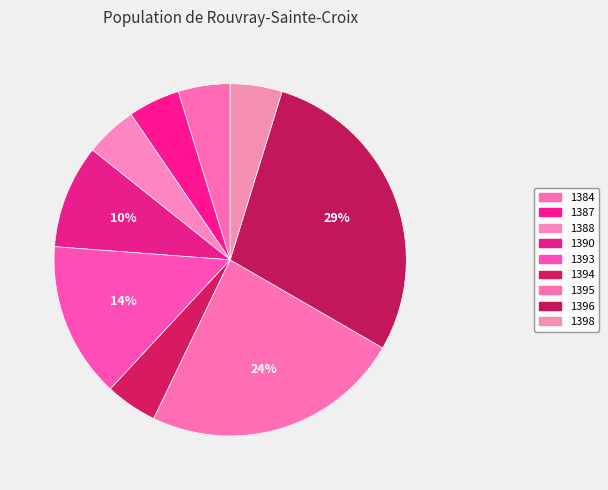

To the nearest percent, what percentage of the pie is 1387?

5%